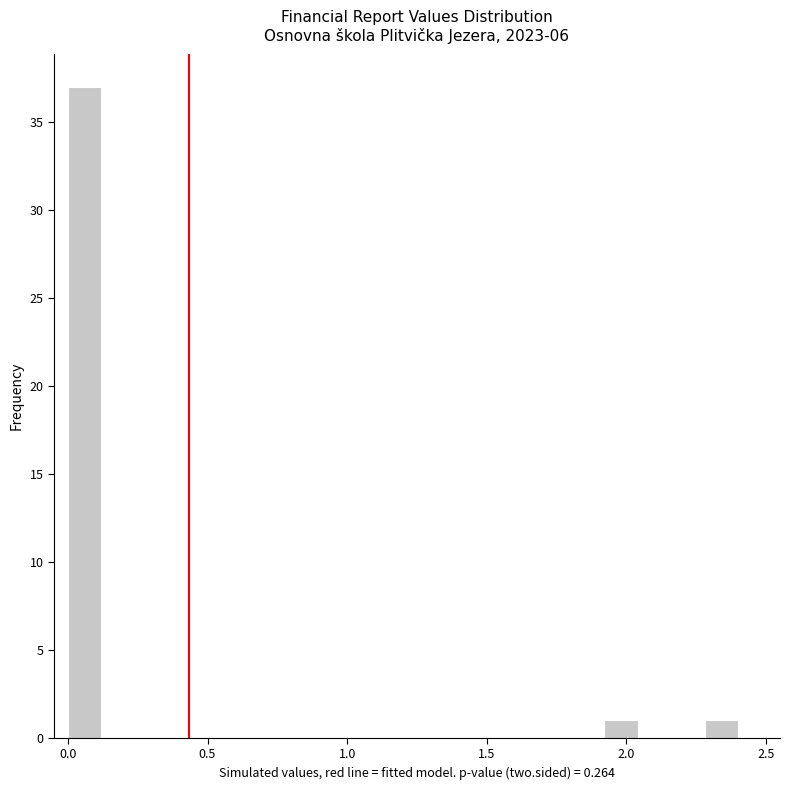

Around what value on the x-axis is the tallest bar? Give the approximate position of its centre, as read against the axis.

0.05